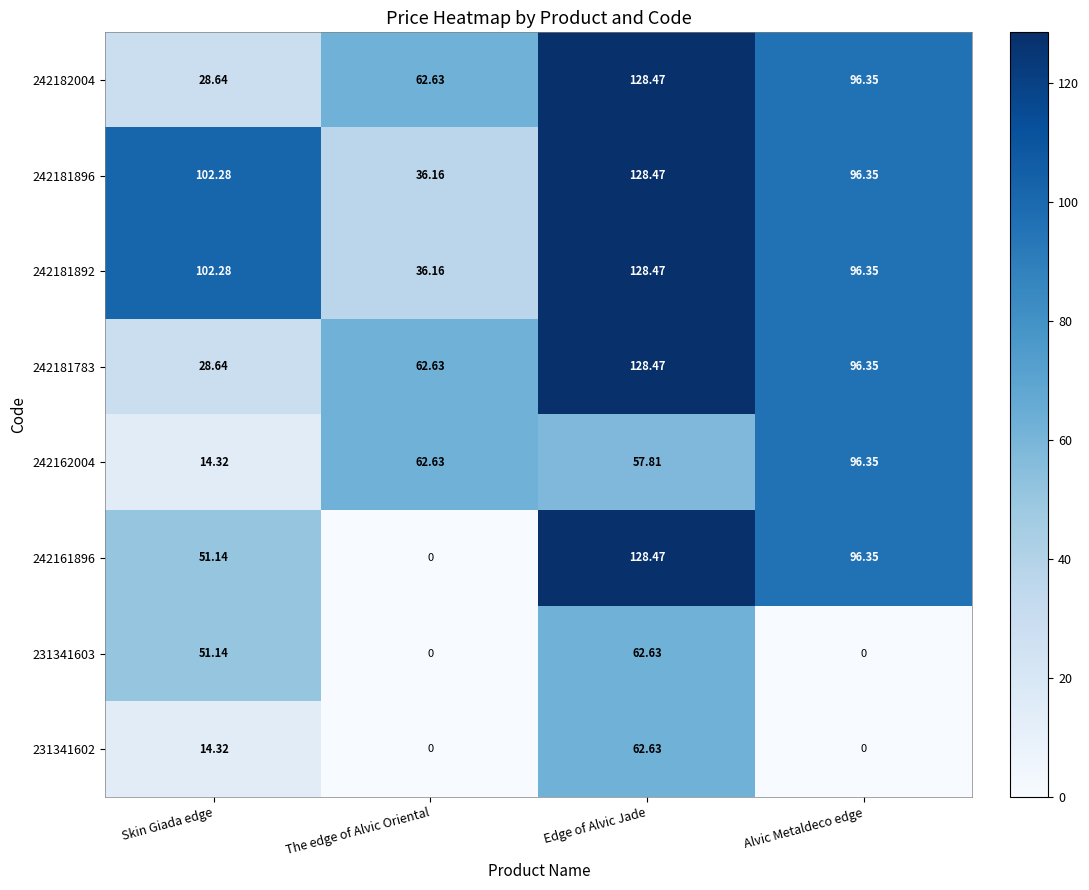

At which category is the sum across all series the highest?

Edge of Alvic Jade